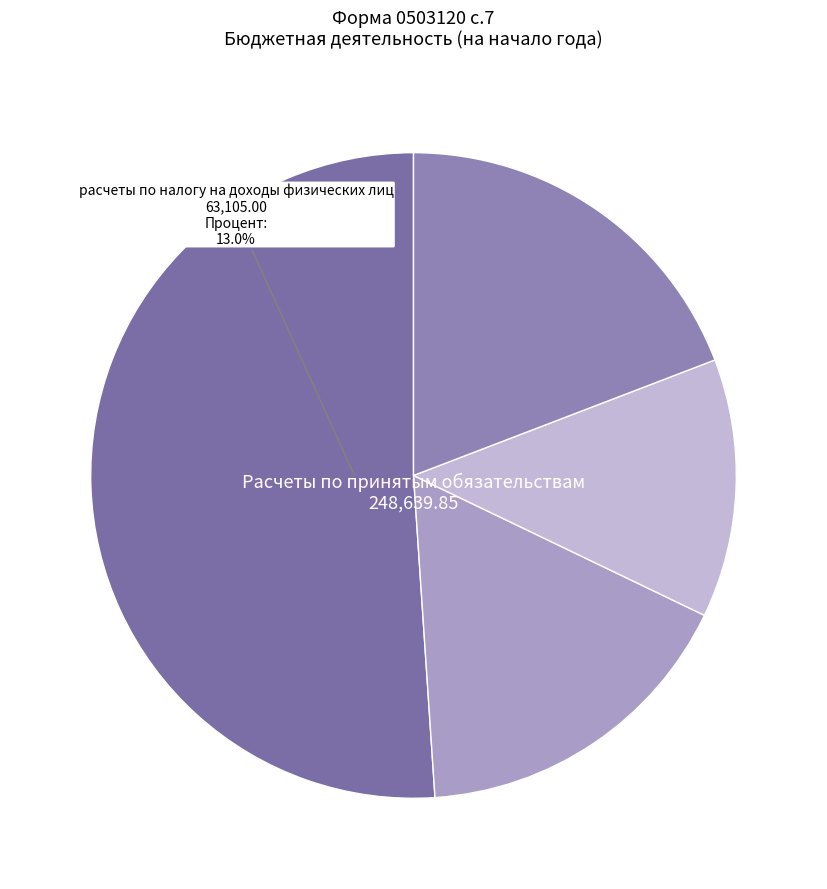

Rank the categories by value from highest to lowest.

Расчеты по принятым обязательствам, расчеты по страховым взносам на медицинское страхование, Расчеты по платежам в бюджеты, расчеты по налогу на доходы физических лиц, расчеты по иным платежам в бюджет